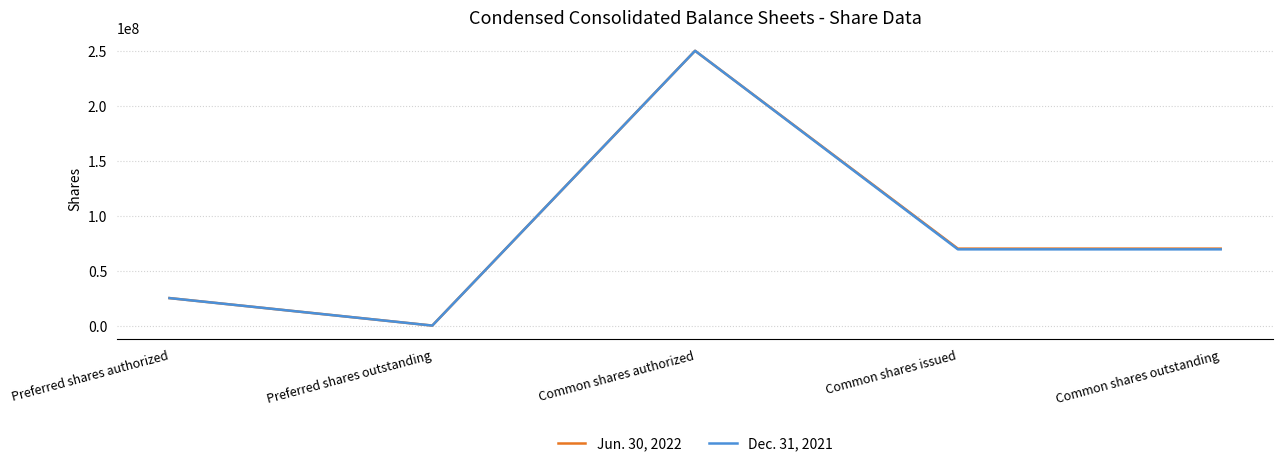

What is the sum of the Jun. 30, 2022 values at Common shares authorized and Common shares issued?

320010398